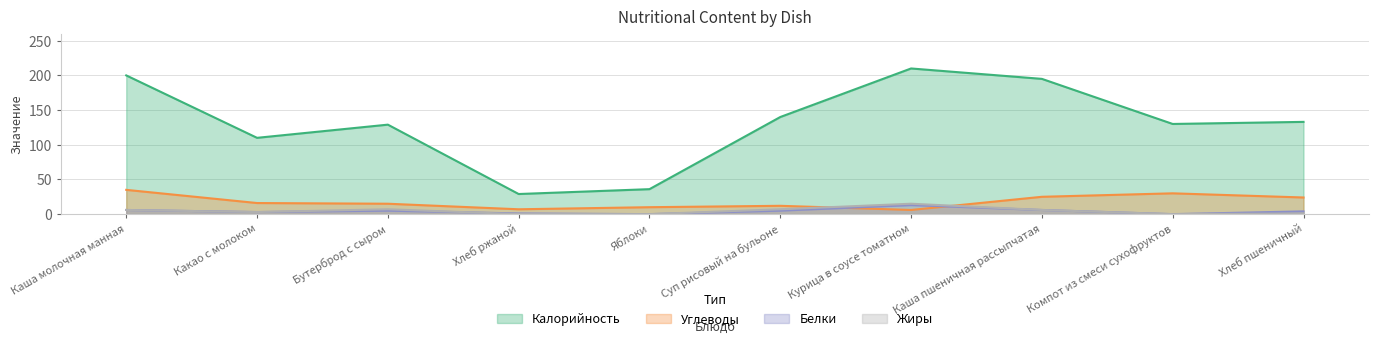

Is the value of Белки at Бутерброд с сыром greater than the value of Калорийность at Бутерброд с сыром?

No